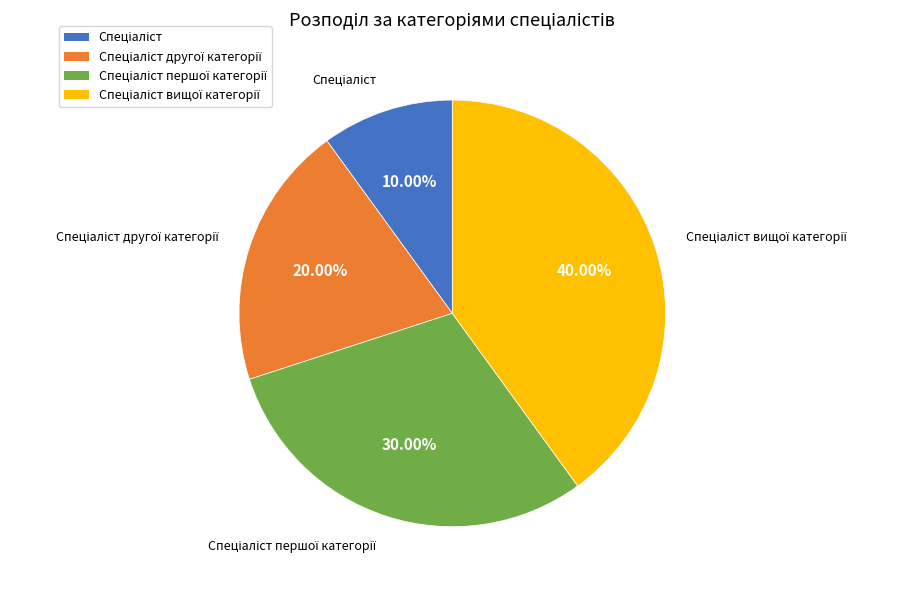

Is there a majority slice in this chart?

No